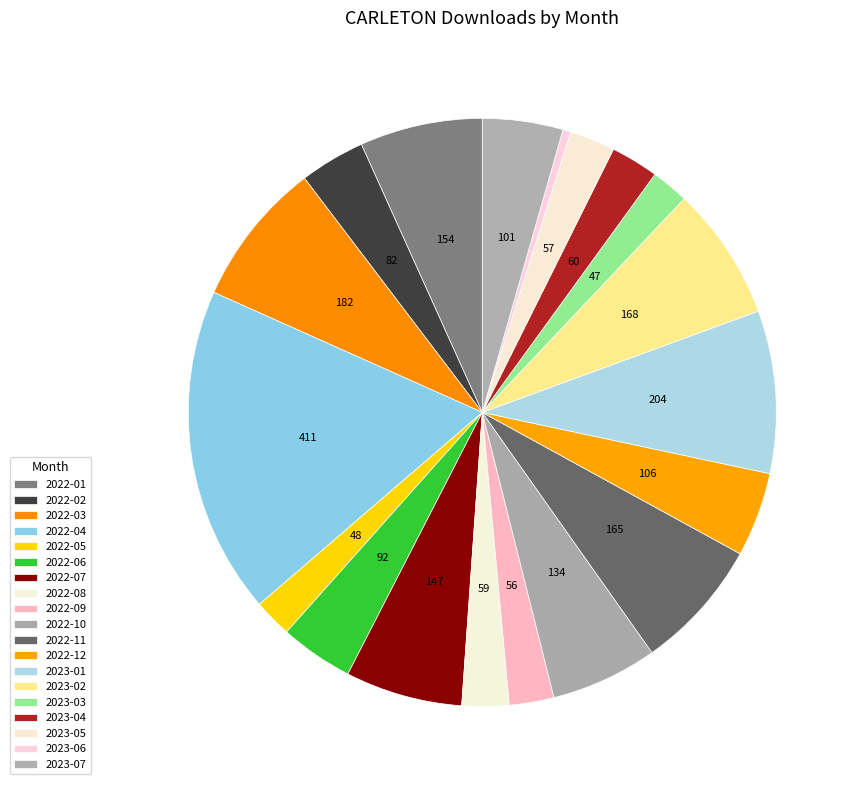

Which has a higher value, 2023-06 or 2022-10?

2022-10